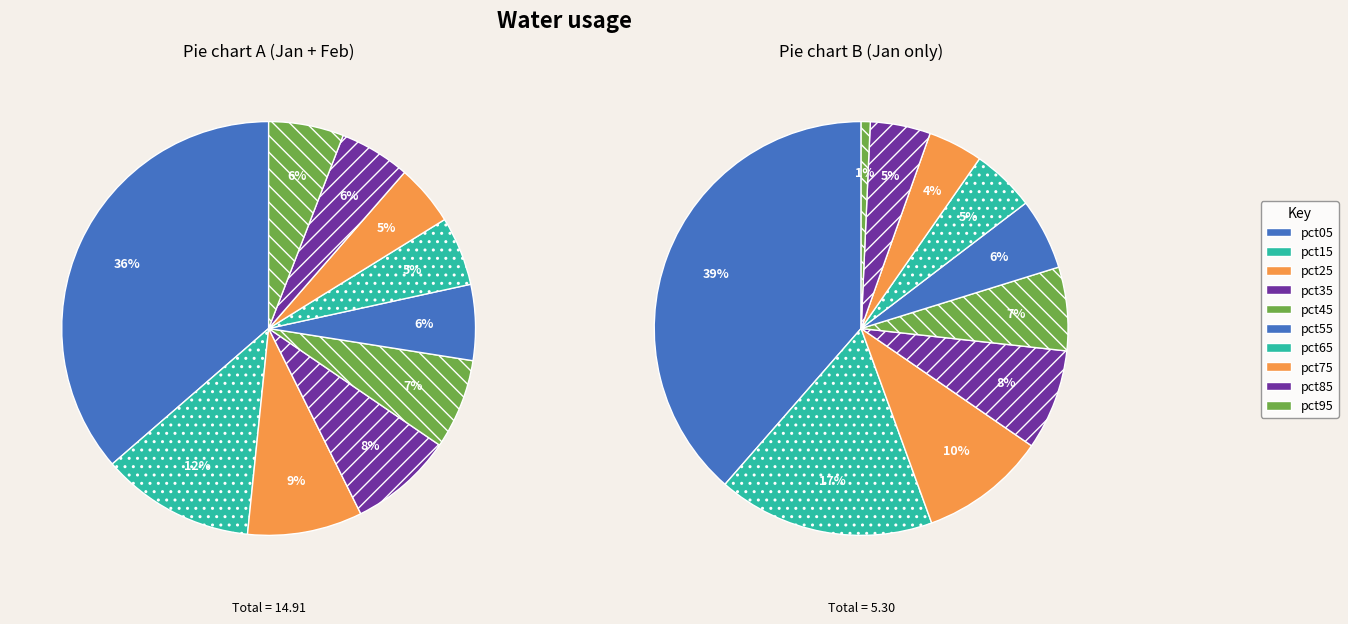

True or false: pct55 accounts for 12% of the total.

False